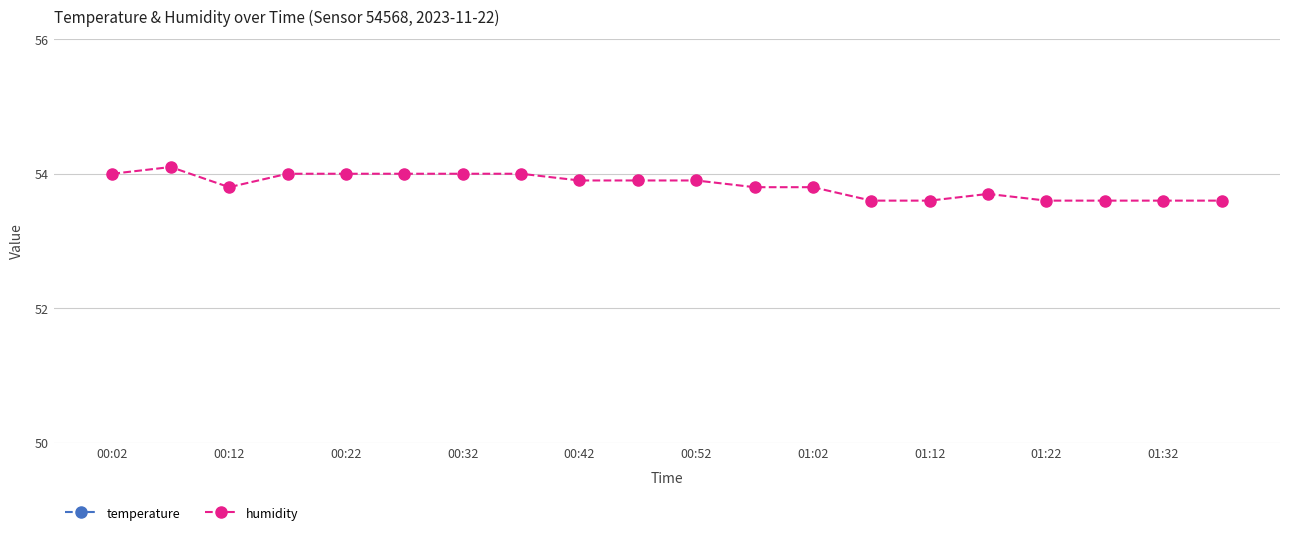

The value of humidity at 00:02 is 20.4. True or false?

False